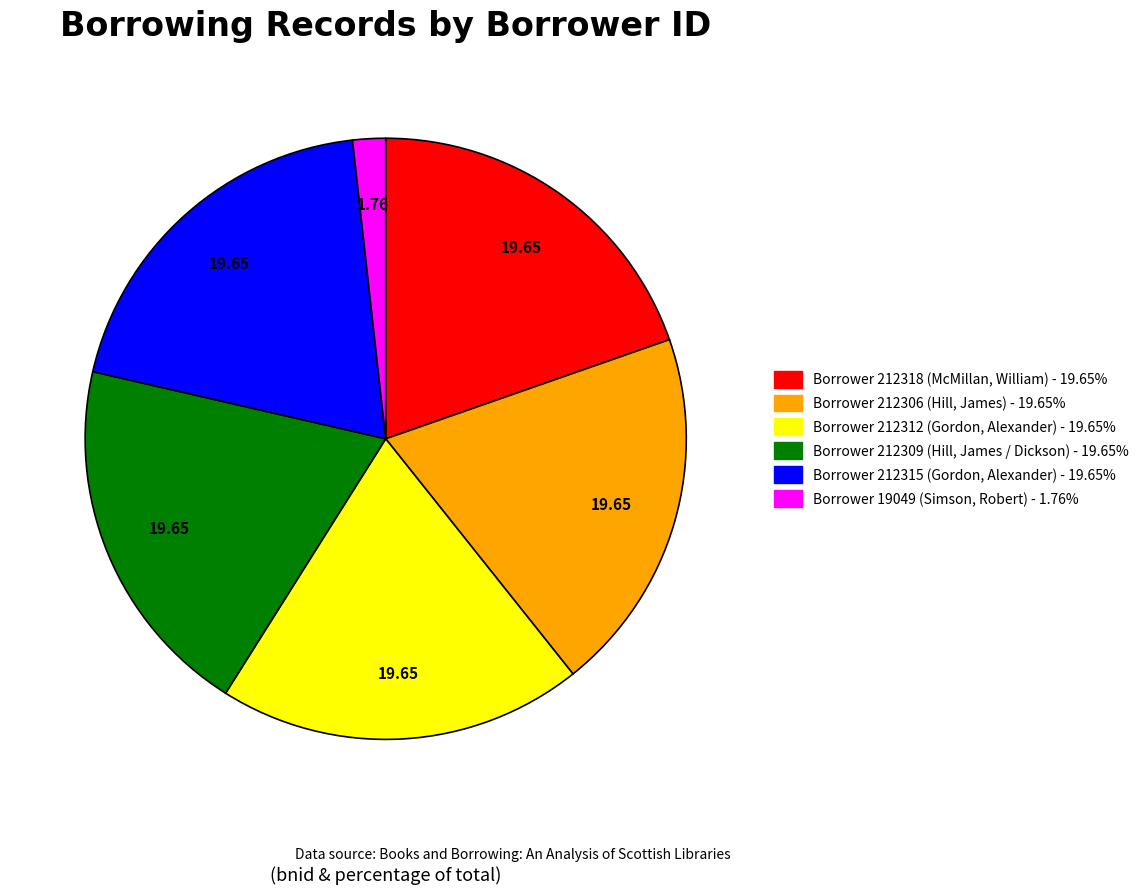

Is there any slice that represents more than half of the pie?

No